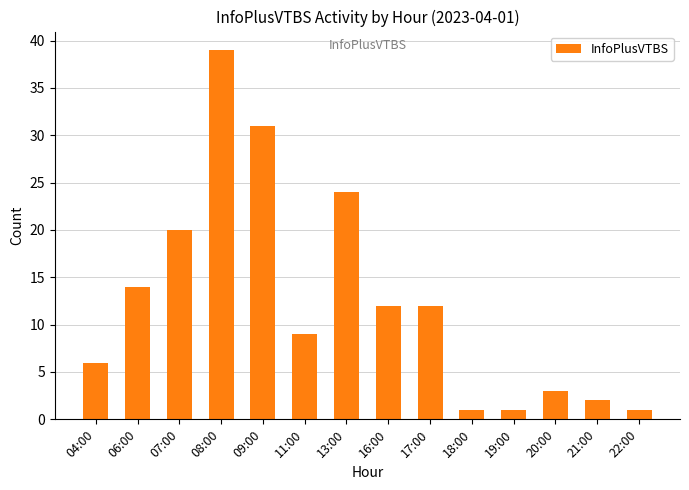

How many bars are there in total?

14